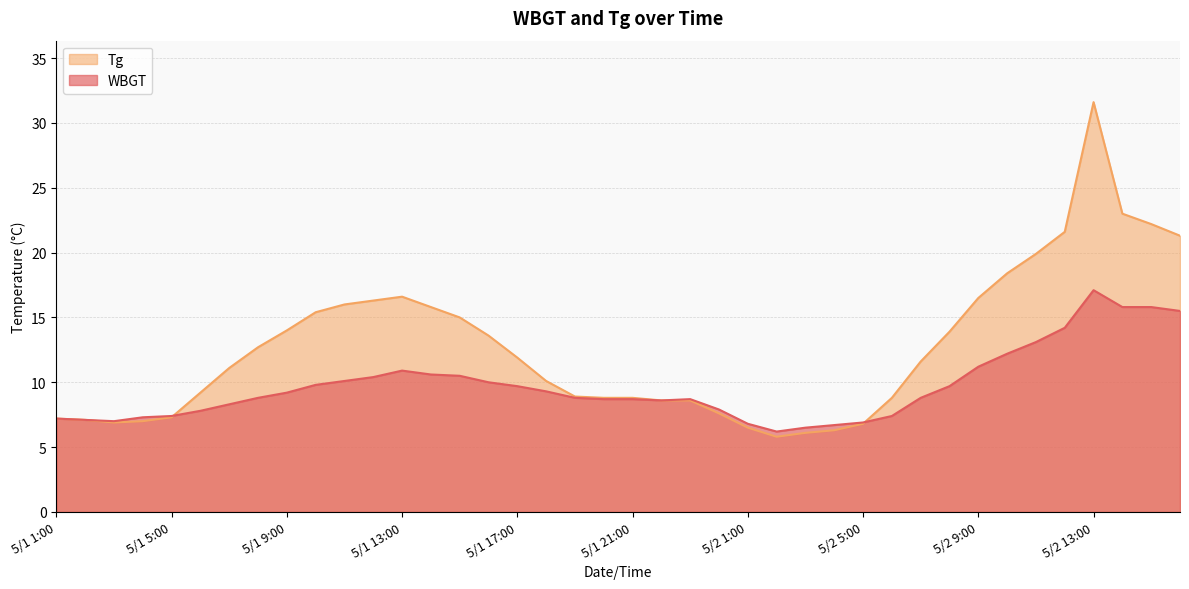

How many lines are shown in the chart?

2